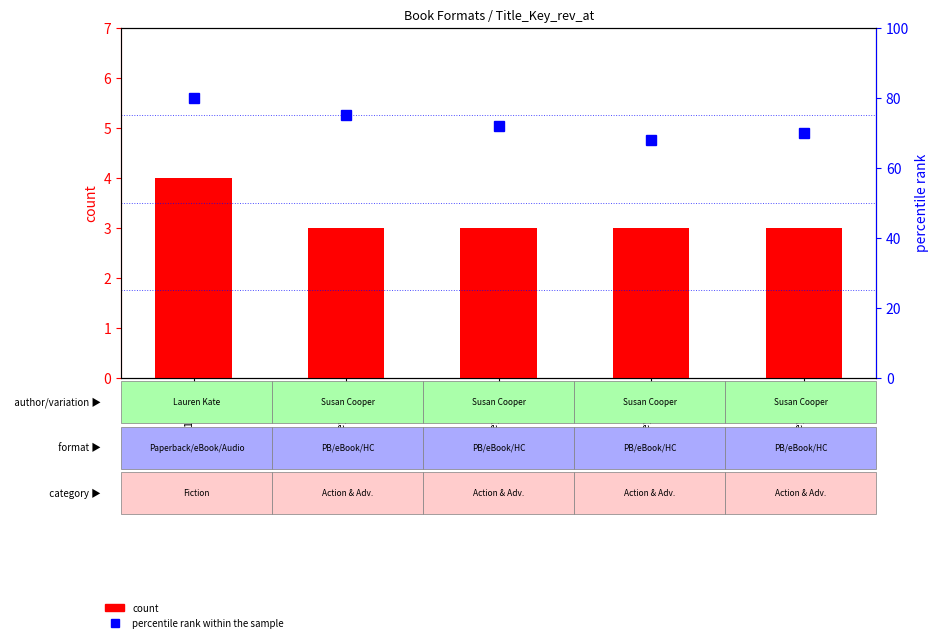

What position from the right is Key:6637?

2